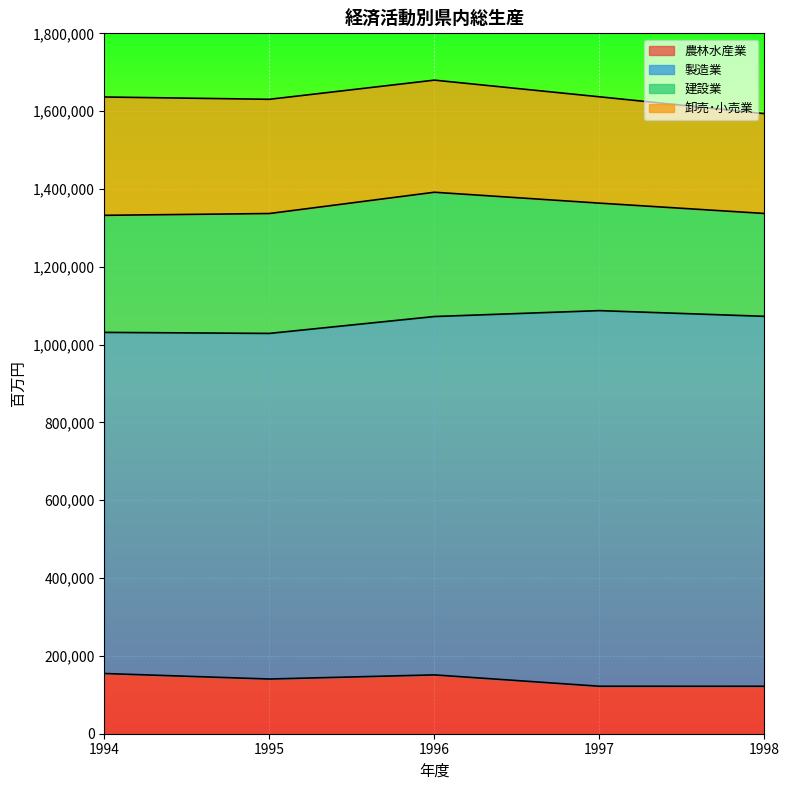

Is it true that 建設業 equals 551118 at 1996?

False